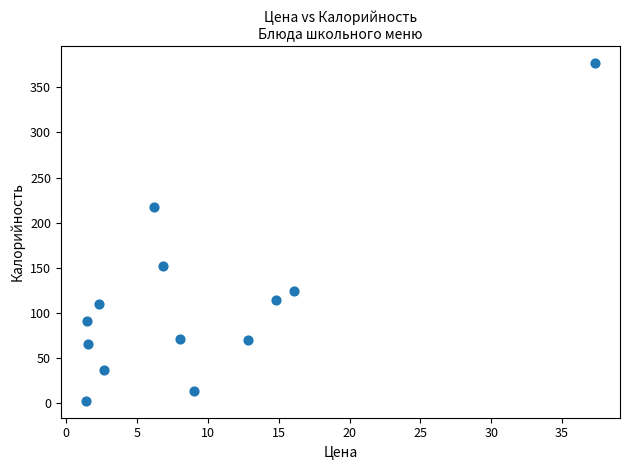

What Y value in the scatter plot is closest to 189?

217.6